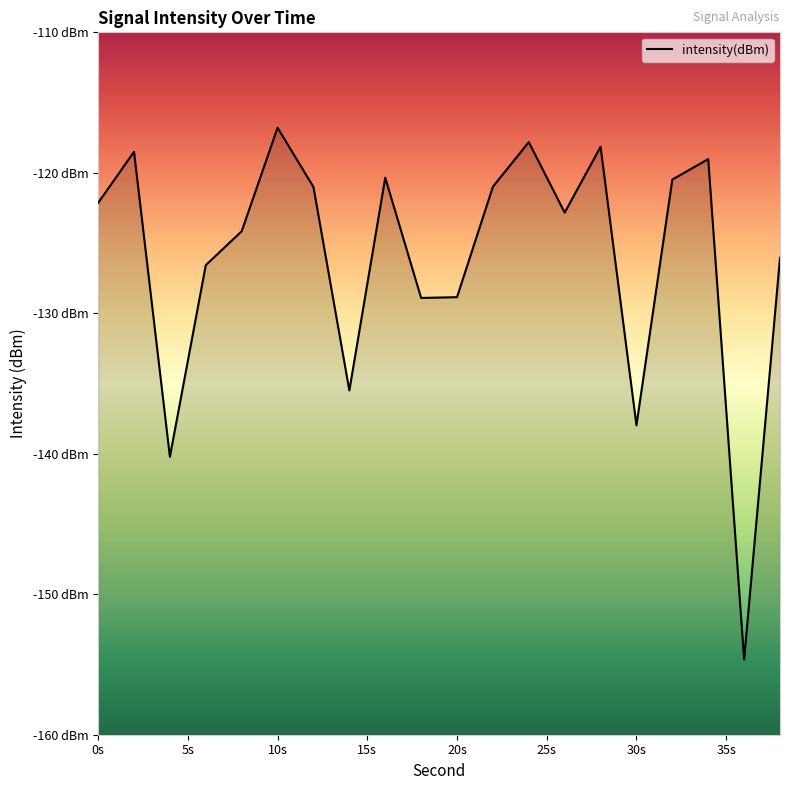

The value at 10s is -158.4. True or false?

False